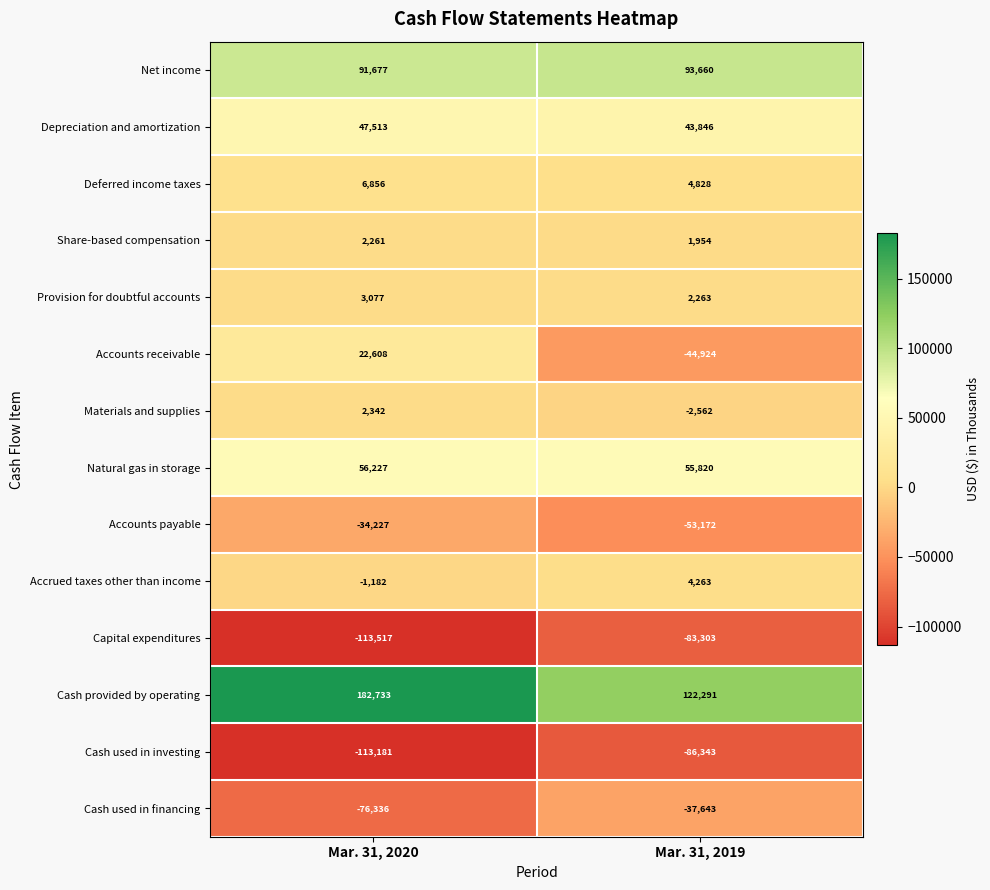

At which category is the sum across all series the highest?

Mar. 31, 2020